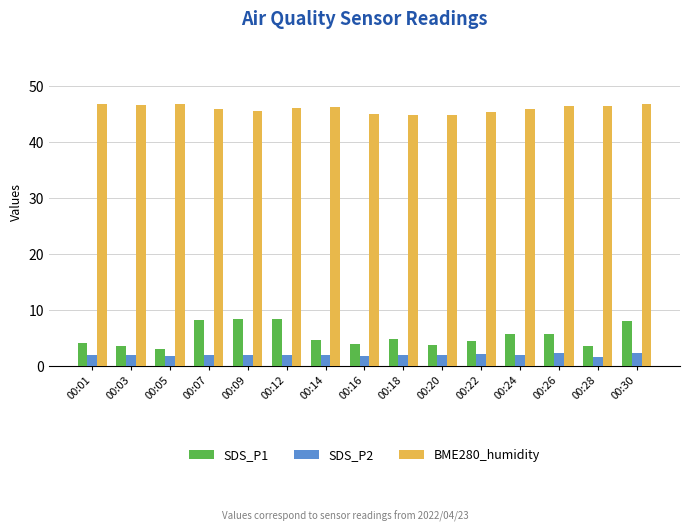

What is the maximum value for SDS_P2?

2.3